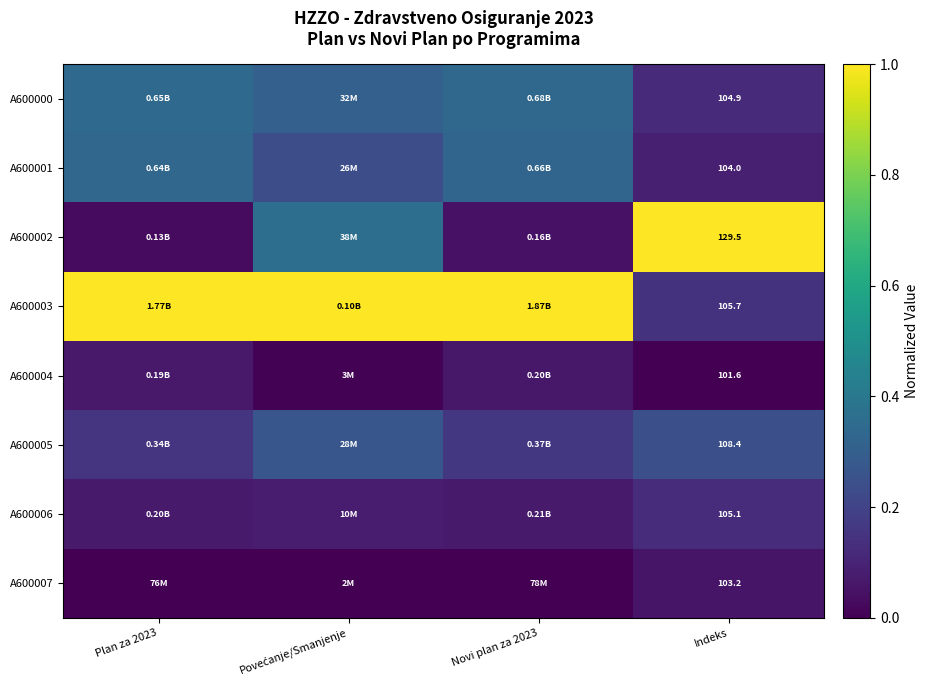

Is the value of A600002 at Novi plan za 2023 greater than the value of A600003 at Plan za 2023?

No